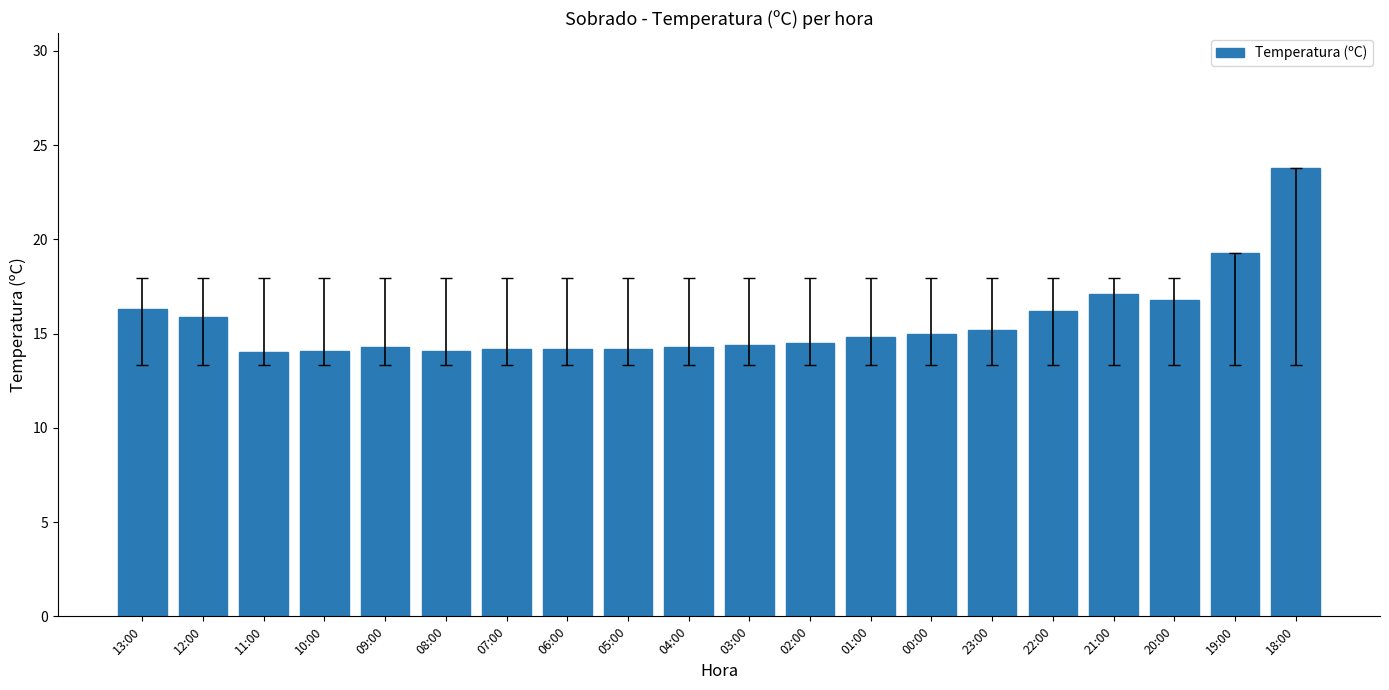

What is the difference between the maximum and minimum values?

9.8